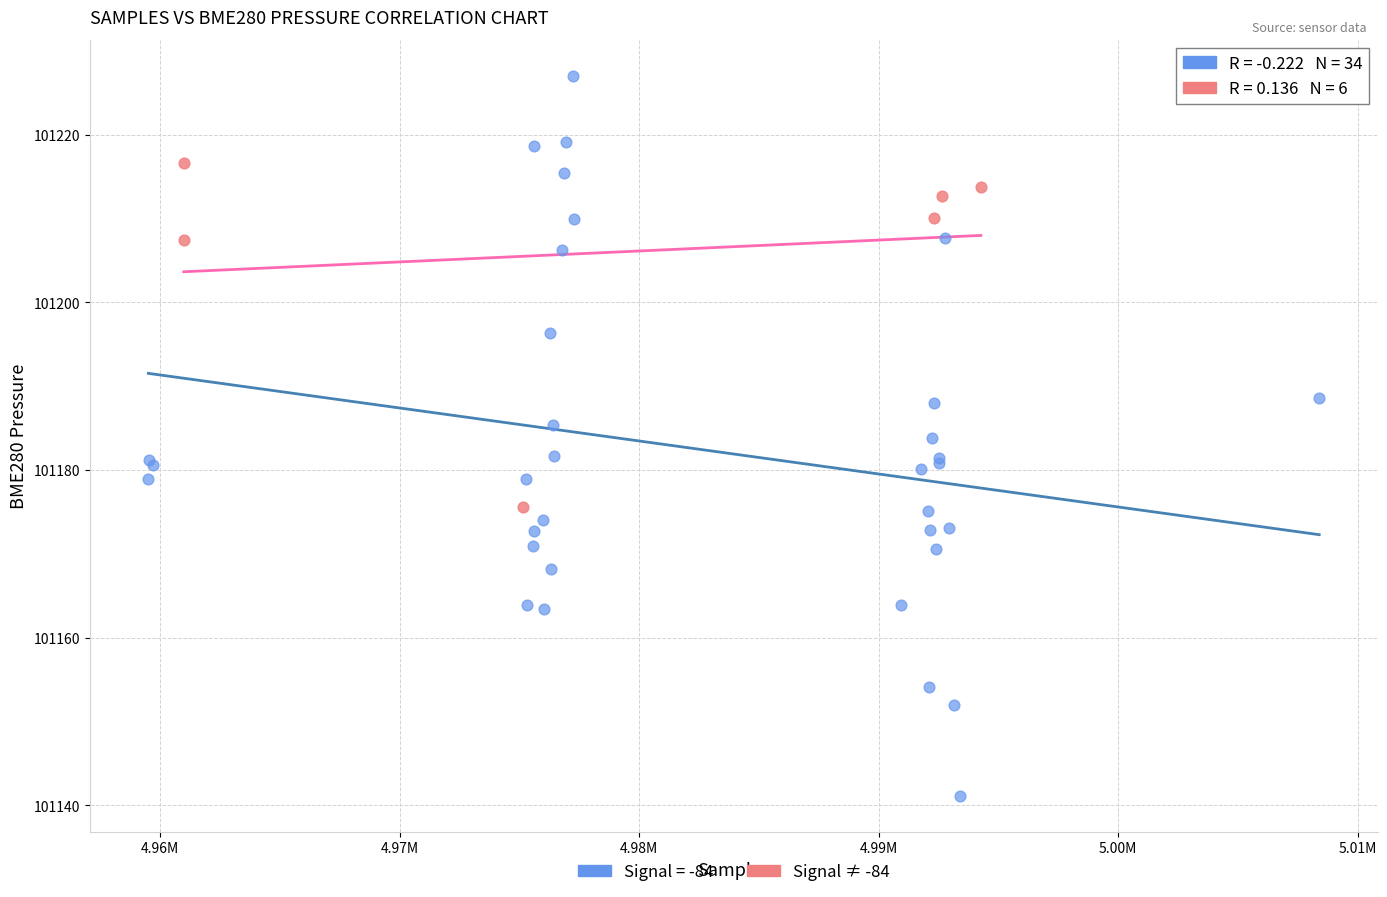

Which series reaches the minimum Y coordinate?

Signal = -84